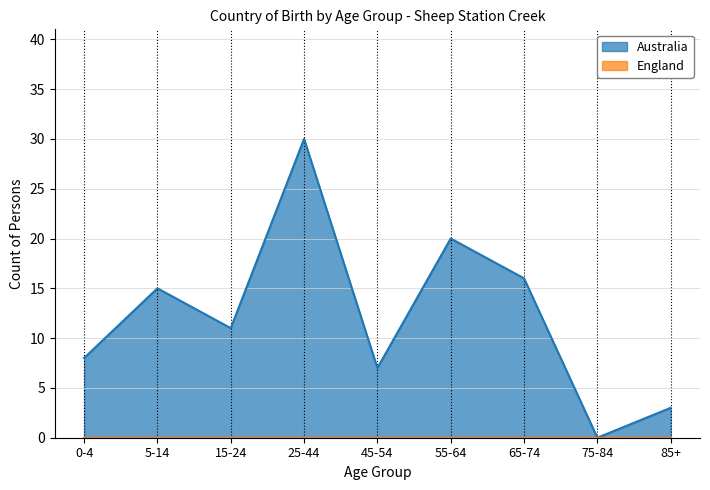

What is the difference between the second highest and second lowest values?

17